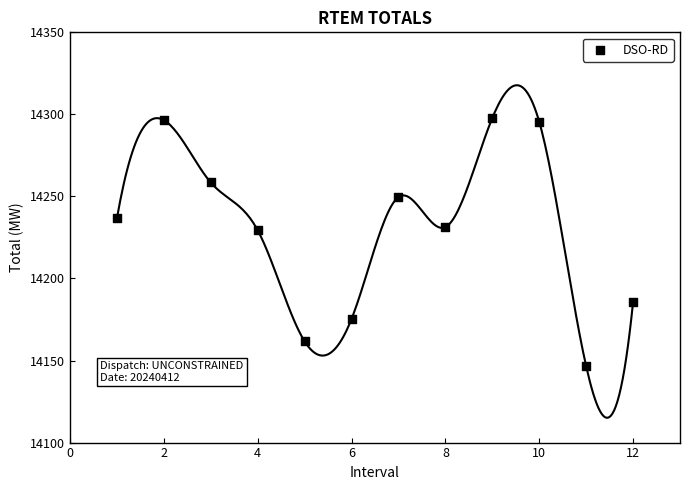

What is the range of X values (max minus min)?

11.0